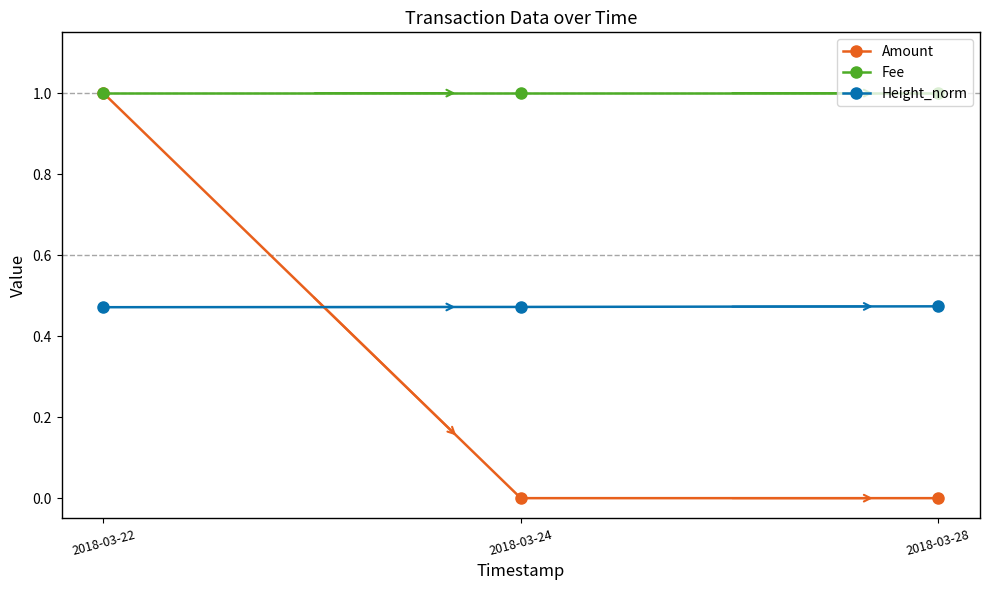

Between 2018-03-22 and 2018-03-24, which series saw the biggest shift?

Amount